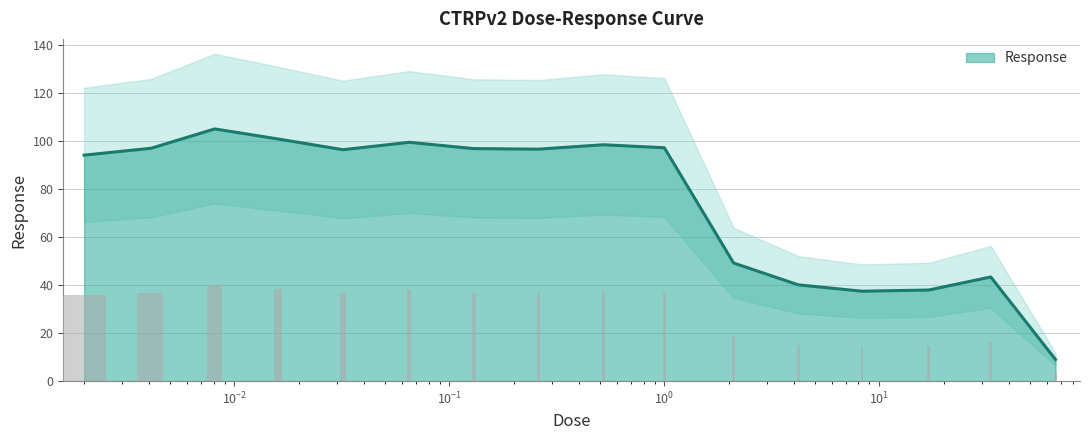

How many values are below 96?

7